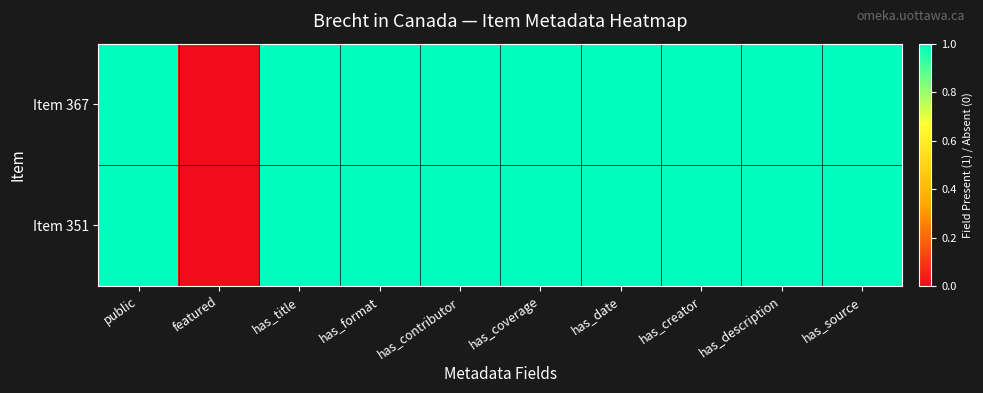

List the series in order of their peak value, highest first.

Item 367, Item 351